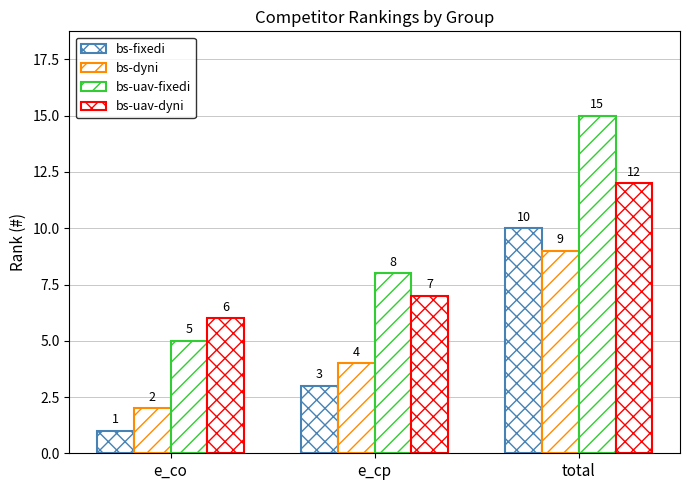

The bs-uav-fixedi series shows 5 at e_co. True or false?

True